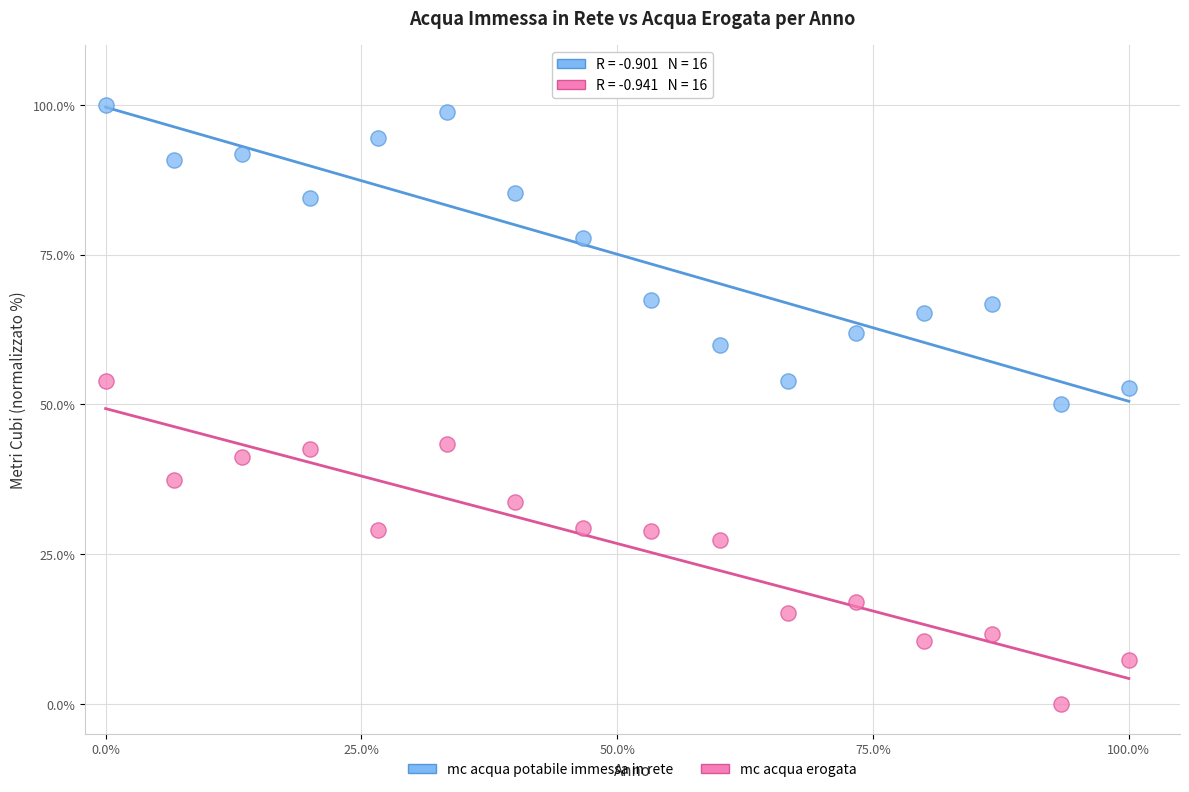

Which series reaches the maximum Y coordinate?

mc acqua potabile immessa in rete